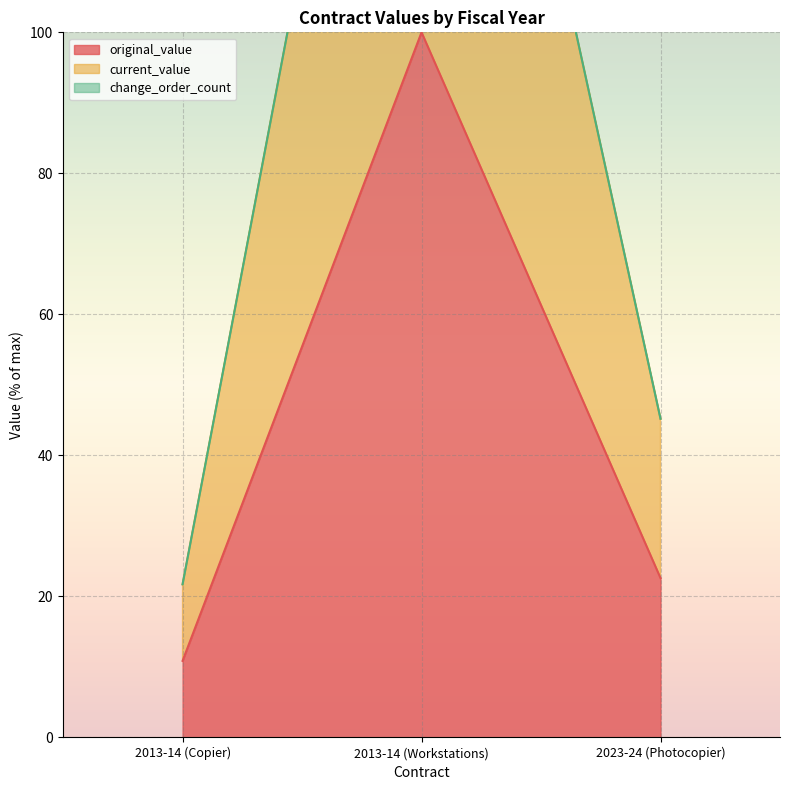

What is the average value of the current_value series?

89.0